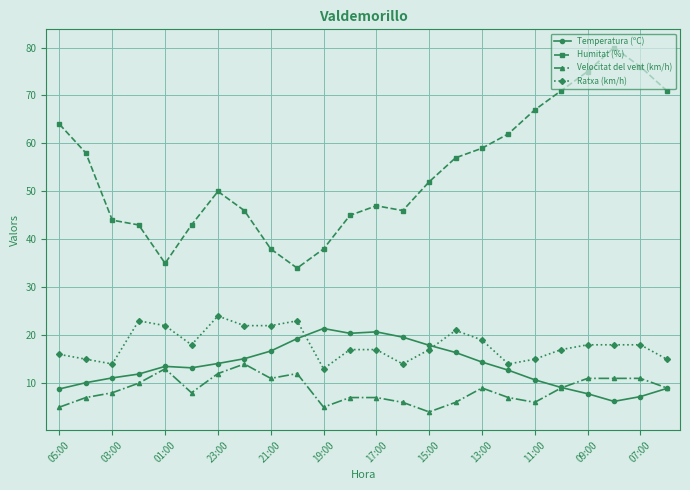

What are all the series names shown in the legend?

Temperatura (ºC), Humitat (%), Velocitat del vent (km/h), Ratxa (km/h)